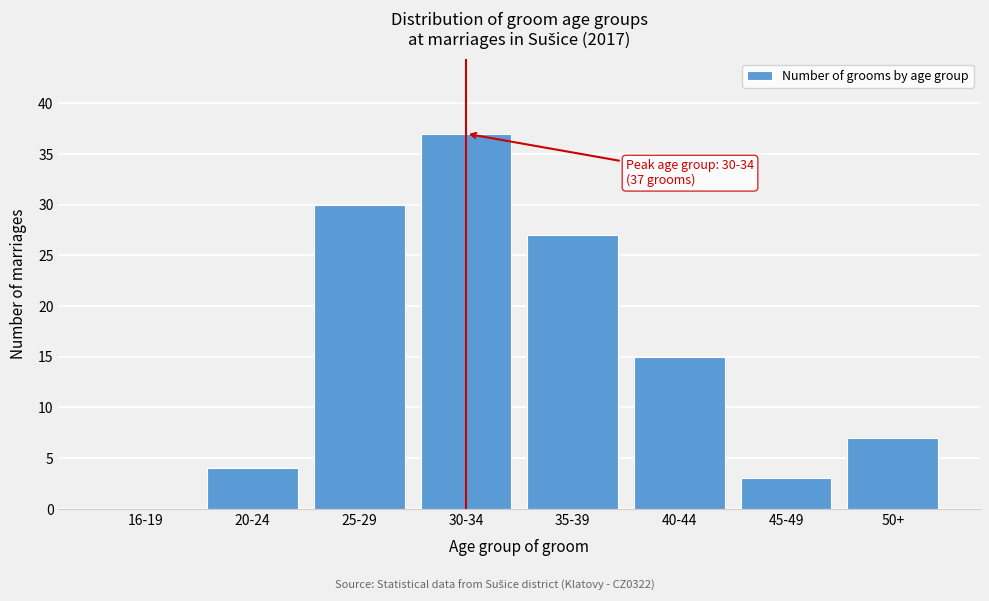

Reading left to right, transcribe all the data shown in this chart.

16-19=0	20-24=4	25-29=30	30-34=37	35-39=27	40-44=15	45-49=3	50+=7